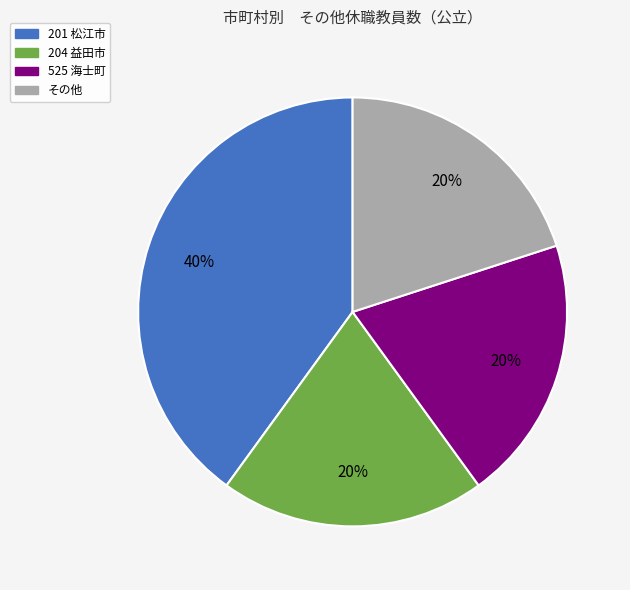

Is there a majority slice in this chart?

No